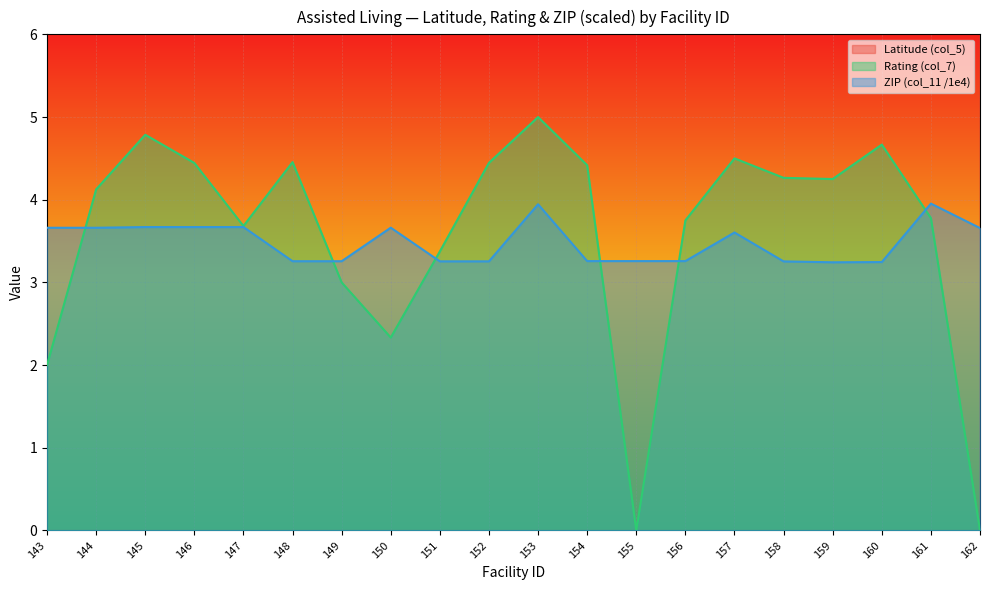

In Latitude (col_5), how many points are higher than both neighbors (excluding endpoints)?

6